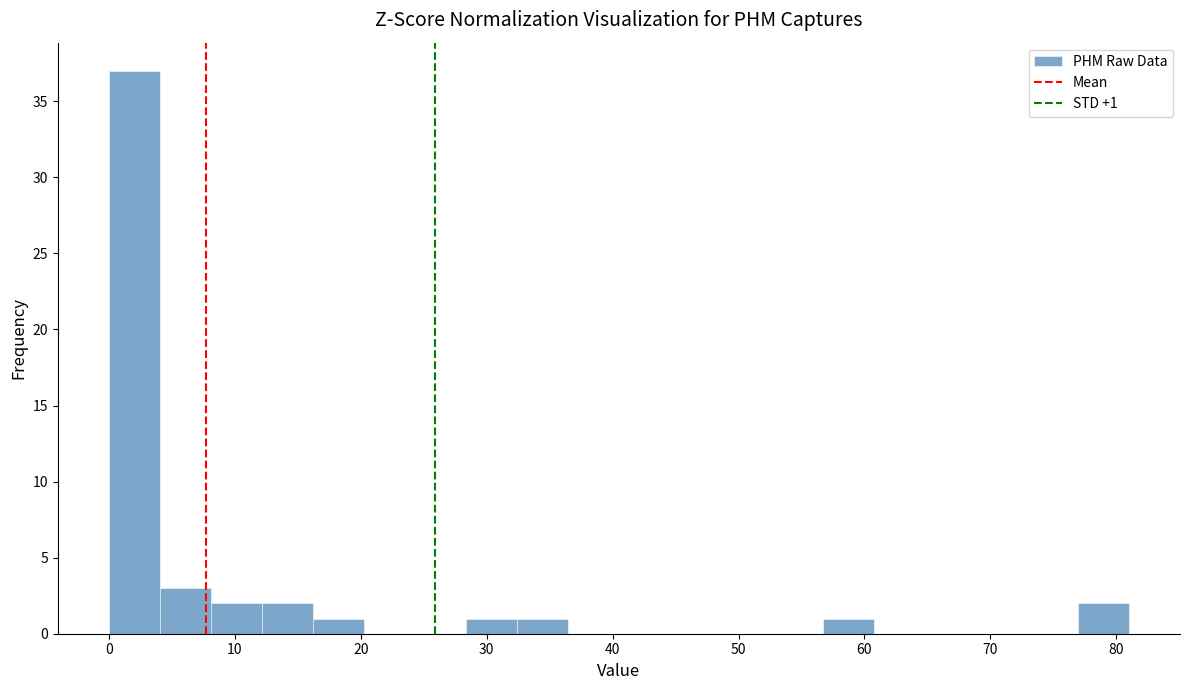

Over which range of the x-axis is the bar tallest?

0 to 4